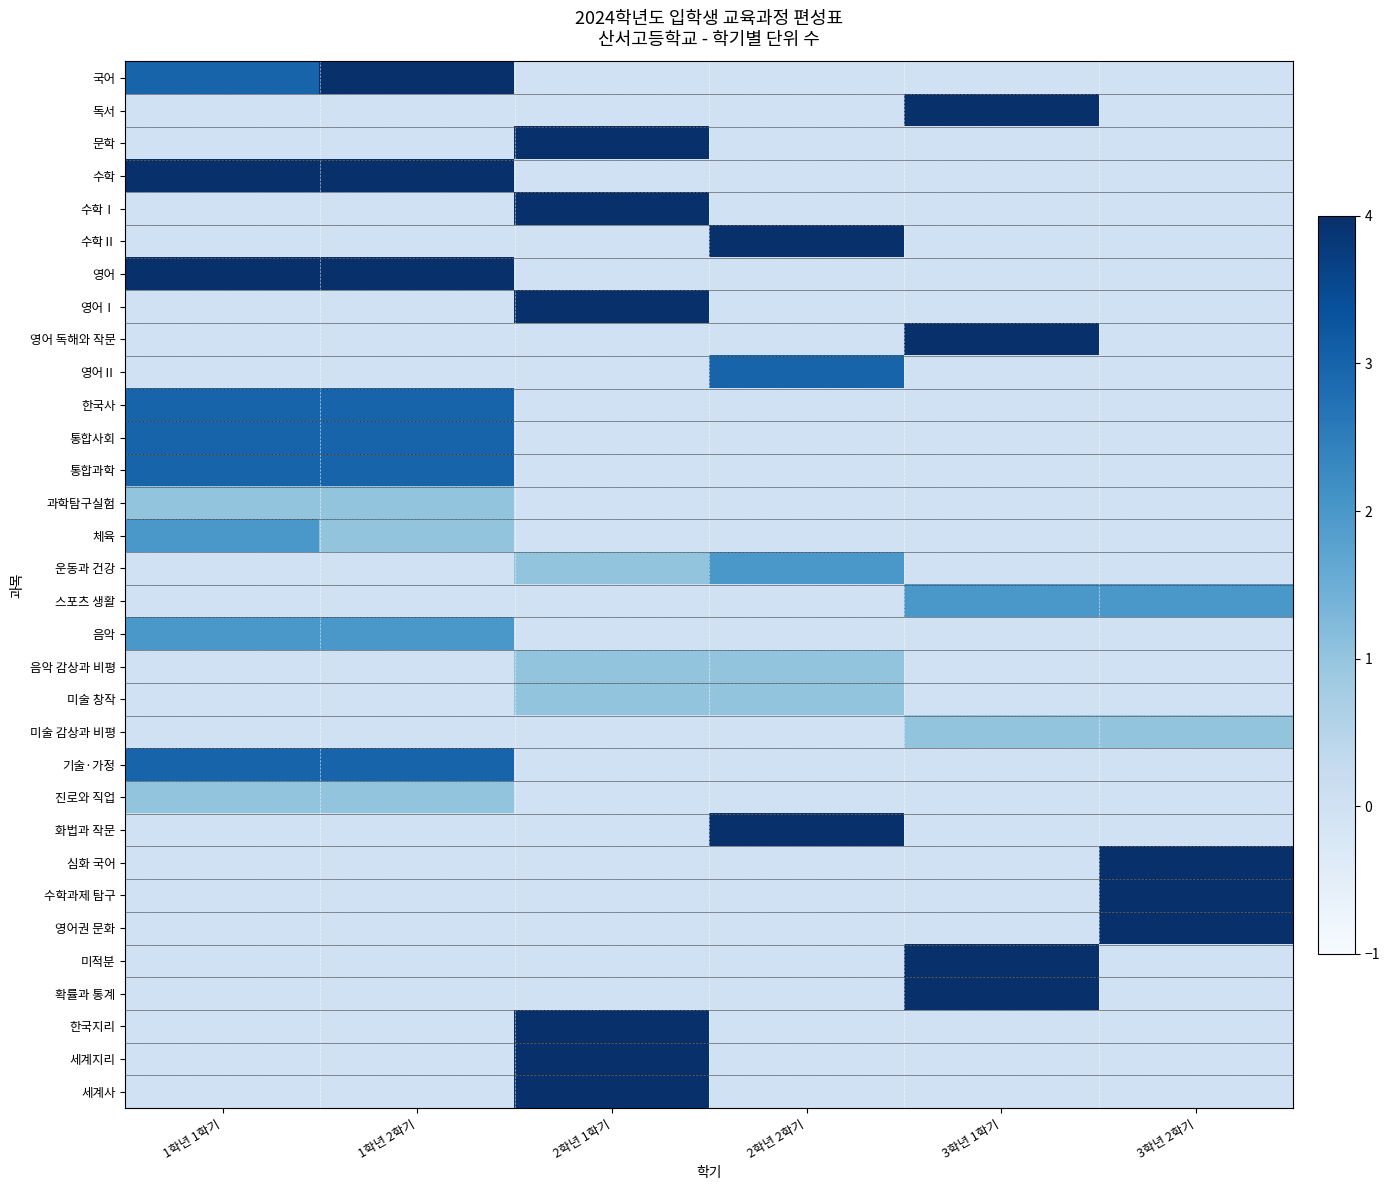

Reading left to right, what are all the values shown in this chart?

국어: 1학년 1학기=3	1학년 2학기=4	2학년 1학기=0	2학년 2학기=0	3학년 1학기=0	3학년 2학기=0
독서: 1학년 1학기=0	1학년 2학기=0	2학년 1학기=0	2학년 2학기=0	3학년 1학기=4	3학년 2학기=0
문학: 1학년 1학기=0	1학년 2학기=0	2학년 1학기=4	2학년 2학기=0	3학년 1학기=0	3학년 2학기=0
수학: 1학년 1학기=4	1학년 2학기=4	2학년 1학기=0	2학년 2학기=0	3학년 1학기=0	3학년 2학기=0
수학Ⅰ: 1학년 1학기=0	1학년 2학기=0	2학년 1학기=4	2학년 2학기=0	3학년 1학기=0	3학년 2학기=0
수학Ⅱ: 1학년 1학기=0	1학년 2학기=0	2학년 1학기=0	2학년 2학기=4	3학년 1학기=0	3학년 2학기=0
영어: 1학년 1학기=4	1학년 2학기=4	2학년 1학기=0	2학년 2학기=0	3학년 1학기=0	3학년 2학기=0
영어Ⅰ: 1학년 1학기=0	1학년 2학기=0	2학년 1학기=4	2학년 2학기=0	3학년 1학기=0	3학년 2학기=0
영어 독해와 작문: 1학년 1학기=0	1학년 2학기=0	2학년 1학기=0	2학년 2학기=0	3학년 1학기=4	3학년 2학기=0
영어Ⅱ: 1학년 1학기=0	1학년 2학기=0	2학년 1학기=0	2학년 2학기=3	3학년 1학기=0	3학년 2학기=0
한국사: 1학년 1학기=3	1학년 2학기=3	2학년 1학기=0	2학년 2학기=0	3학년 1학기=0	3학년 2학기=0
통합사회: 1학년 1학기=3	1학년 2학기=3	2학년 1학기=0	2학년 2학기=0	3학년 1학기=0	3학년 2학기=0
통합과학: 1학년 1학기=3	1학년 2학기=3	2학년 1학기=0	2학년 2학기=0	3학년 1학기=0	3학년 2학기=0
과학탐구실험: 1학년 1학기=1	1학년 2학기=1	2학년 1학기=0	2학년 2학기=0	3학년 1학기=0	3학년 2학기=0
체육: 1학년 1학기=2	1학년 2학기=1	2학년 1학기=0	2학년 2학기=0	3학년 1학기=0	3학년 2학기=0
운동과 건강: 1학년 1학기=0	1학년 2학기=0	2학년 1학기=1	2학년 2학기=2	3학년 1학기=0	3학년 2학기=0
스포츠 생활: 1학년 1학기=0	1학년 2학기=0	2학년 1학기=0	2학년 2학기=0	3학년 1학기=2	3학년 2학기=2
음악: 1학년 1학기=2	1학년 2학기=2	2학년 1학기=0	2학년 2학기=0	3학년 1학기=0	3학년 2학기=0
음악 감상과 비평: 1학년 1학기=0	1학년 2학기=0	2학년 1학기=1	2학년 2학기=1	3학년 1학기=0	3학년 2학기=0
미술 창작: 1학년 1학기=0	1학년 2학기=0	2학년 1학기=1	2학년 2학기=1	3학년 1학기=0	3학년 2학기=0
미술 감상과 비평: 1학년 1학기=0	1학년 2학기=0	2학년 1학기=0	2학년 2학기=0	3학년 1학기=1	3학년 2학기=1
기술·가정: 1학년 1학기=3	1학년 2학기=3	2학년 1학기=0	2학년 2학기=0	3학년 1학기=0	3학년 2학기=0
진로와 직업: 1학년 1학기=1	1학년 2학기=1	2학년 1학기=0	2학년 2학기=0	3학년 1학기=0	3학년 2학기=0
화법과 작문: 1학년 1학기=0	1학년 2학기=0	2학년 1학기=0	2학년 2학기=4	3학년 1학기=0	3학년 2학기=0
심화 국어: 1학년 1학기=0	1학년 2학기=0	2학년 1학기=0	2학년 2학기=0	3학년 1학기=0	3학년 2학기=4
수학과제 탐구: 1학년 1학기=0	1학년 2학기=0	2학년 1학기=0	2학년 2학기=0	3학년 1학기=0	3학년 2학기=4
영어권 문화: 1학년 1학기=0	1학년 2학기=0	2학년 1학기=0	2학년 2학기=0	3학년 1학기=0	3학년 2학기=4
미적분: 1학년 1학기=0	1학년 2학기=0	2학년 1학기=0	2학년 2학기=0	3학년 1학기=4	3학년 2학기=0
확률과 통계: 1학년 1학기=0	1학년 2학기=0	2학년 1학기=0	2학년 2학기=0	3학년 1학기=4	3학년 2학기=0
한국지리: 1학년 1학기=0	1학년 2학기=0	2학년 1학기=4	2학년 2학기=0	3학년 1학기=0	3학년 2학기=0
세계지리: 1학년 1학기=0	1학년 2학기=0	2학년 1학기=4	2학년 2학기=0	3학년 1학기=0	3학년 2학기=0
세계사: 1학년 1학기=0	1학년 2학기=0	2학년 1학기=4	2학년 2학기=0	3학년 1학기=0	3학년 2학기=0